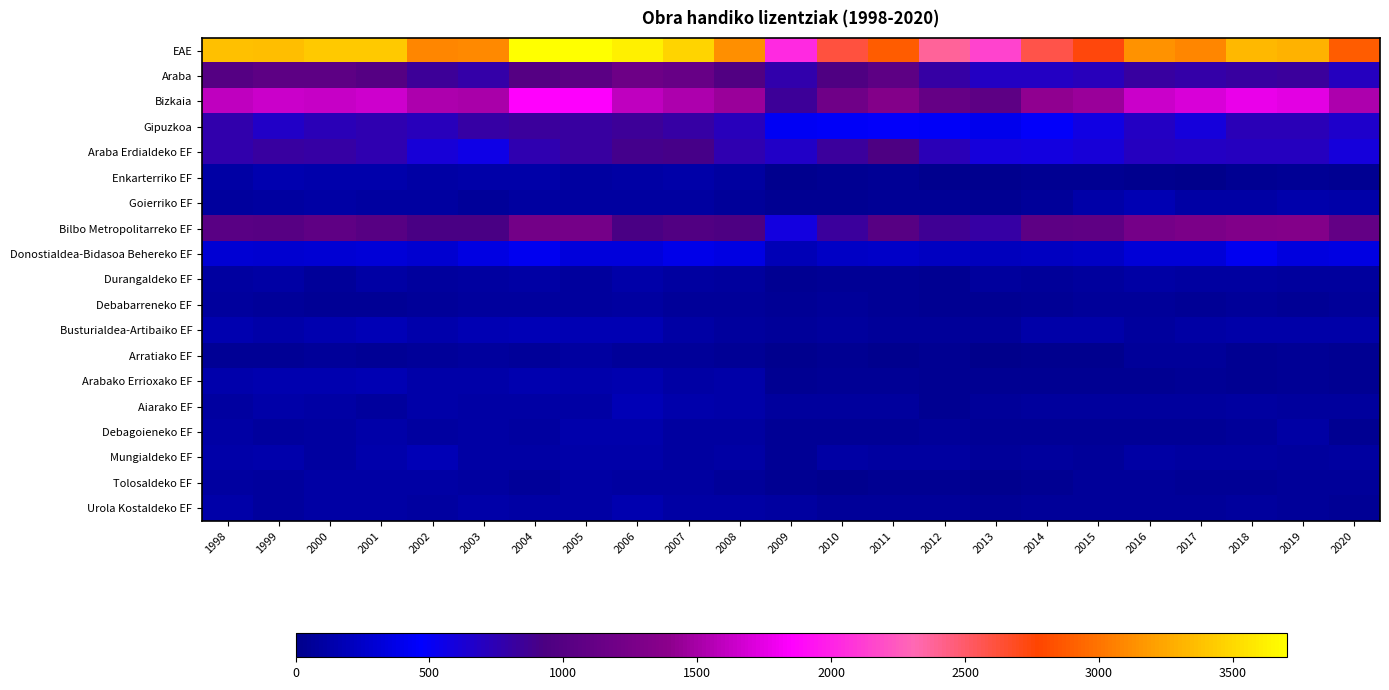

Between 2011 and 2020, which is larger?

2020